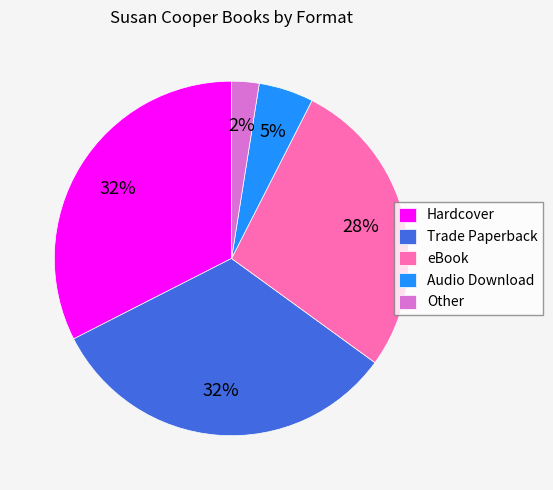

To the nearest percent, what is the average slice percentage?

20%